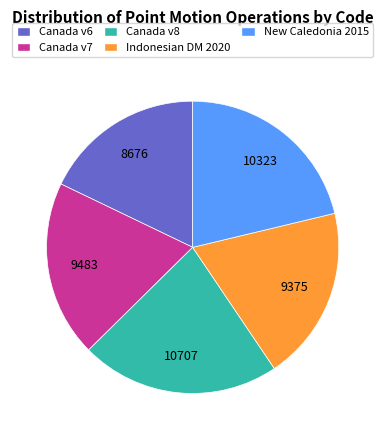

Does New Caledonia 2015 represent more than half of the total?

No